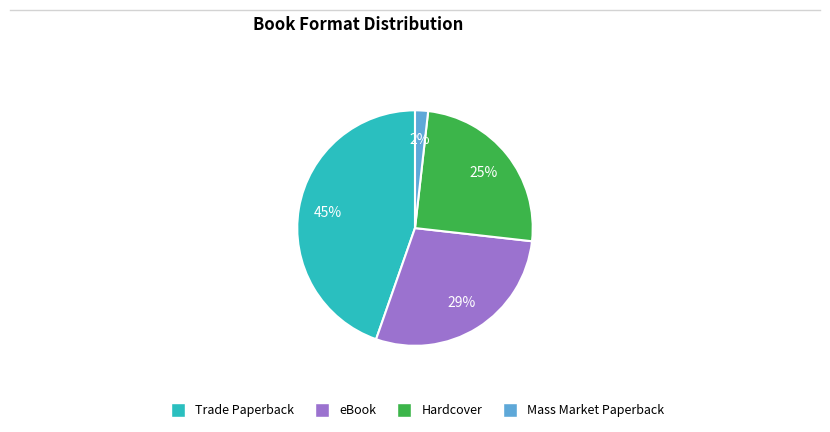

To the nearest percent, what portion does Hardcover represent?

25%